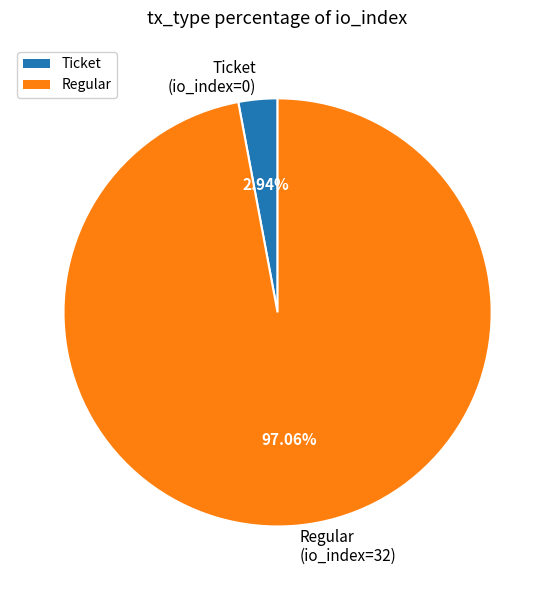

Do Ticket (io_index=0) and Regular (io_index=32) together represent more than half of the pie?

Yes